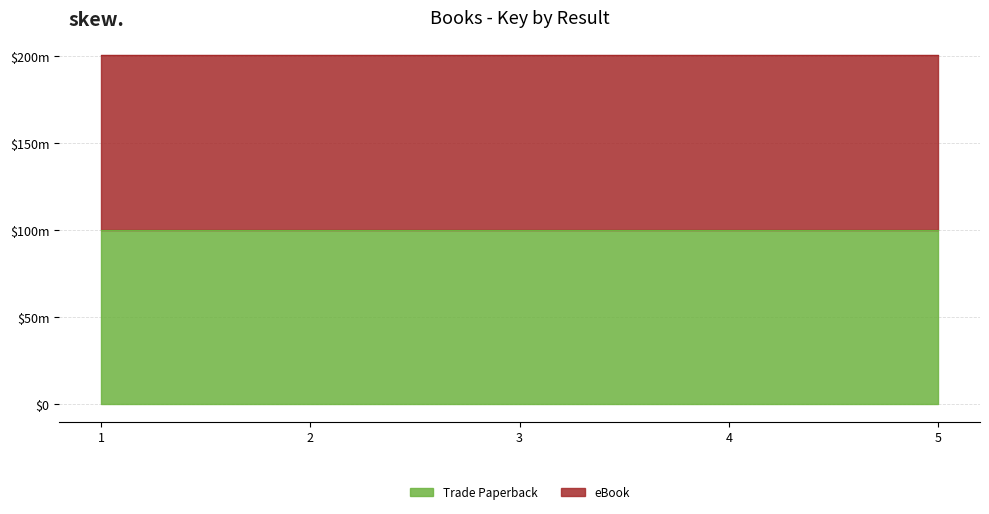

Rank the series at 5 from highest to lowest value.

eBook, Trade Paperback